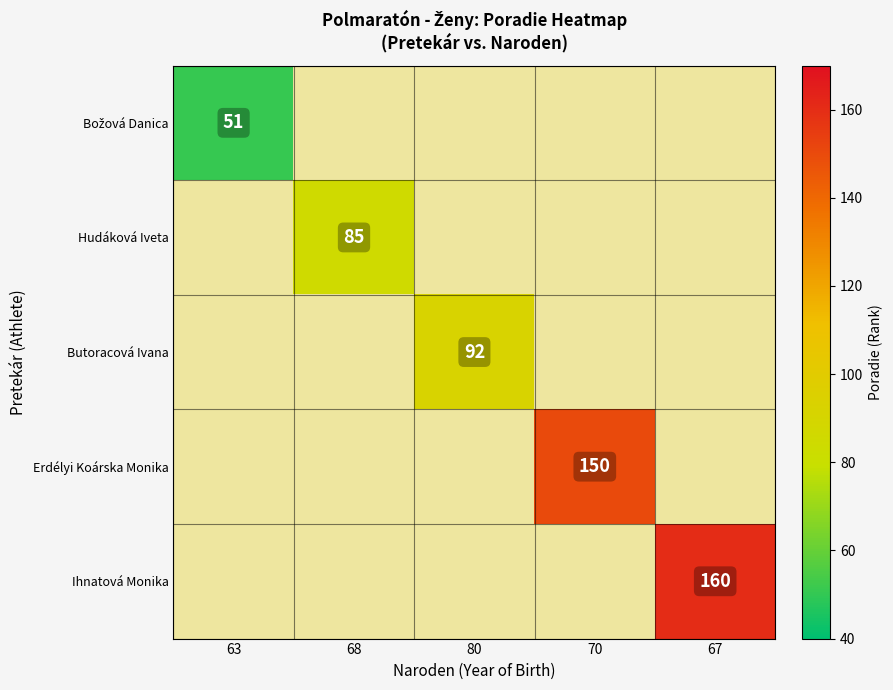

The value of Ihnatová Monika at 67 is 160.0. True or false?

True